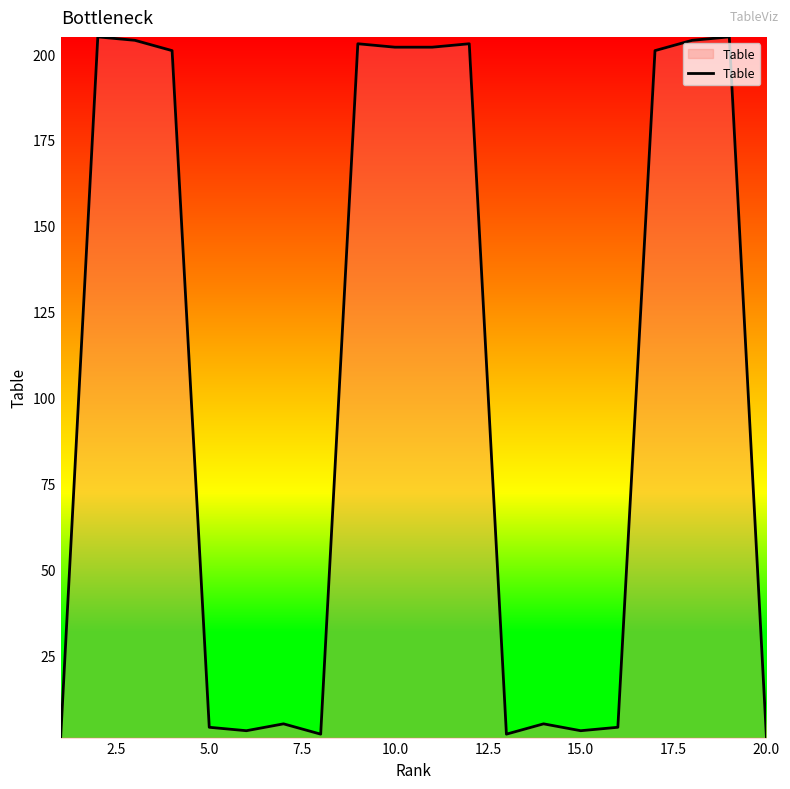

What is the difference between the maximum and minimum values?

204